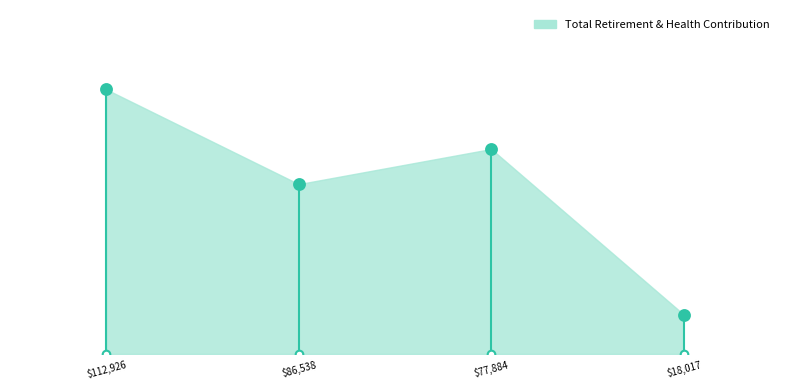

Between 18017.0 and 112926.0, which is larger?

112926.0